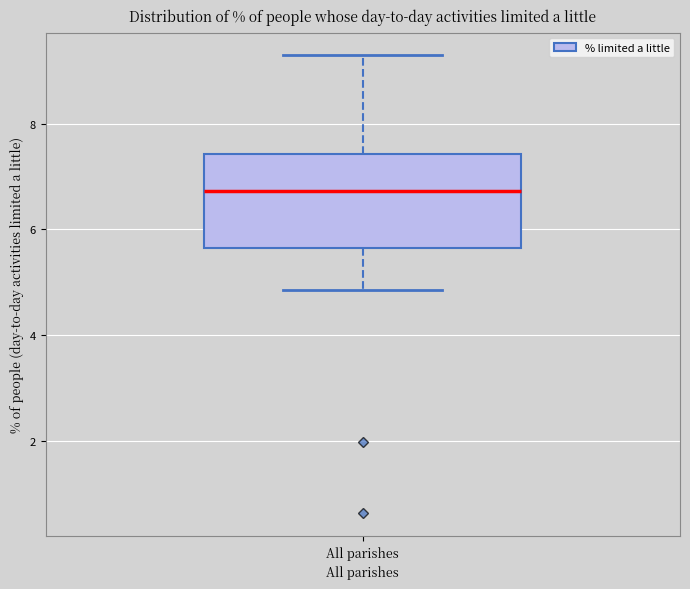

Read this box plot against the y-axis: the position of the median line, the range covered by the box, and the ends of both whiskers. The values are not printed on the chart, so give them approximately, as read against the axis.

median 6.8, box 5.6 to 7.4, whiskers 4.8 to 9.2